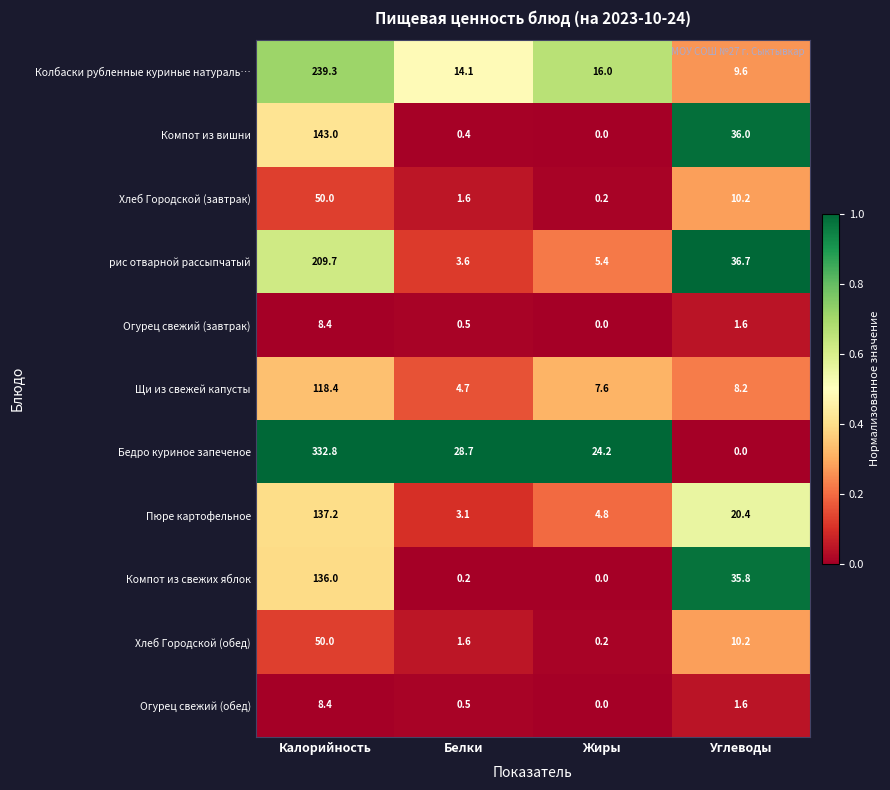

What is the spread (max minus min) of values at Калорийность?

324.4